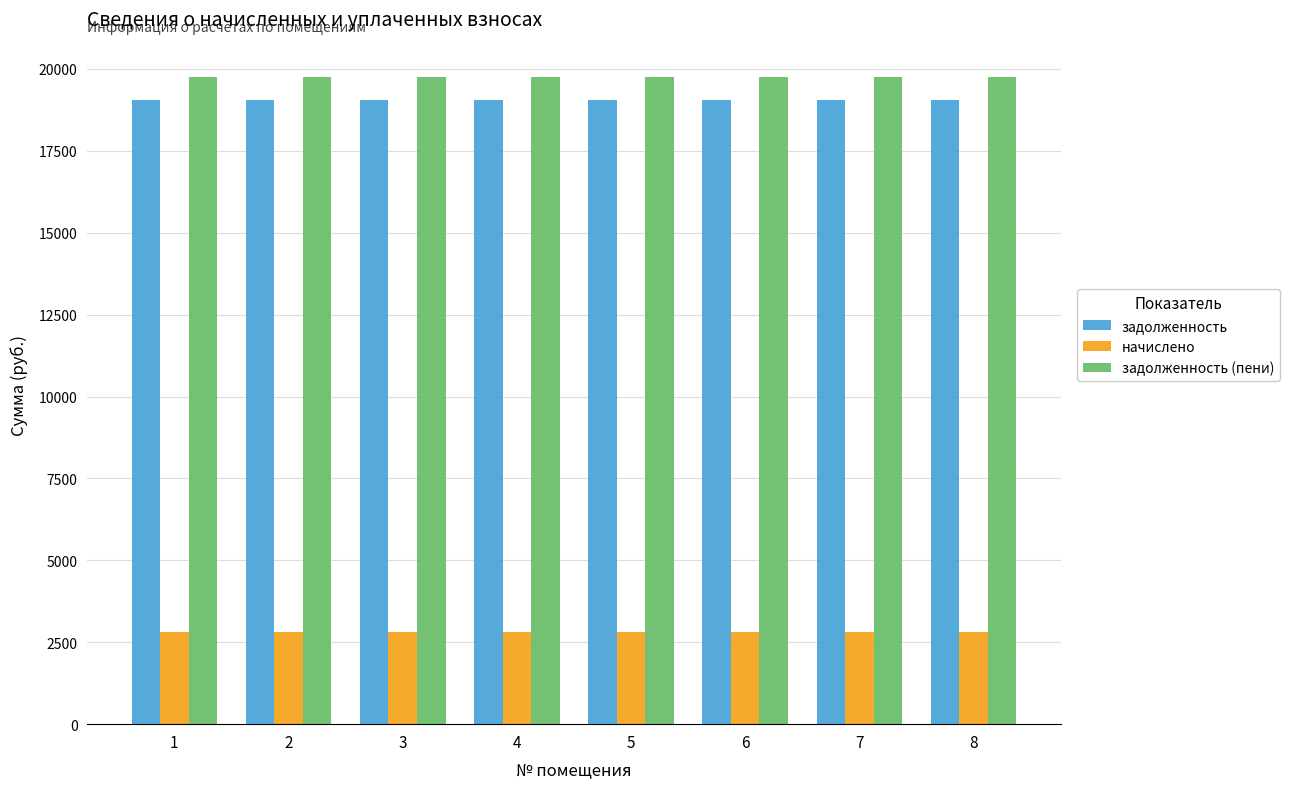

What is the smallest value displayed?

2808.0